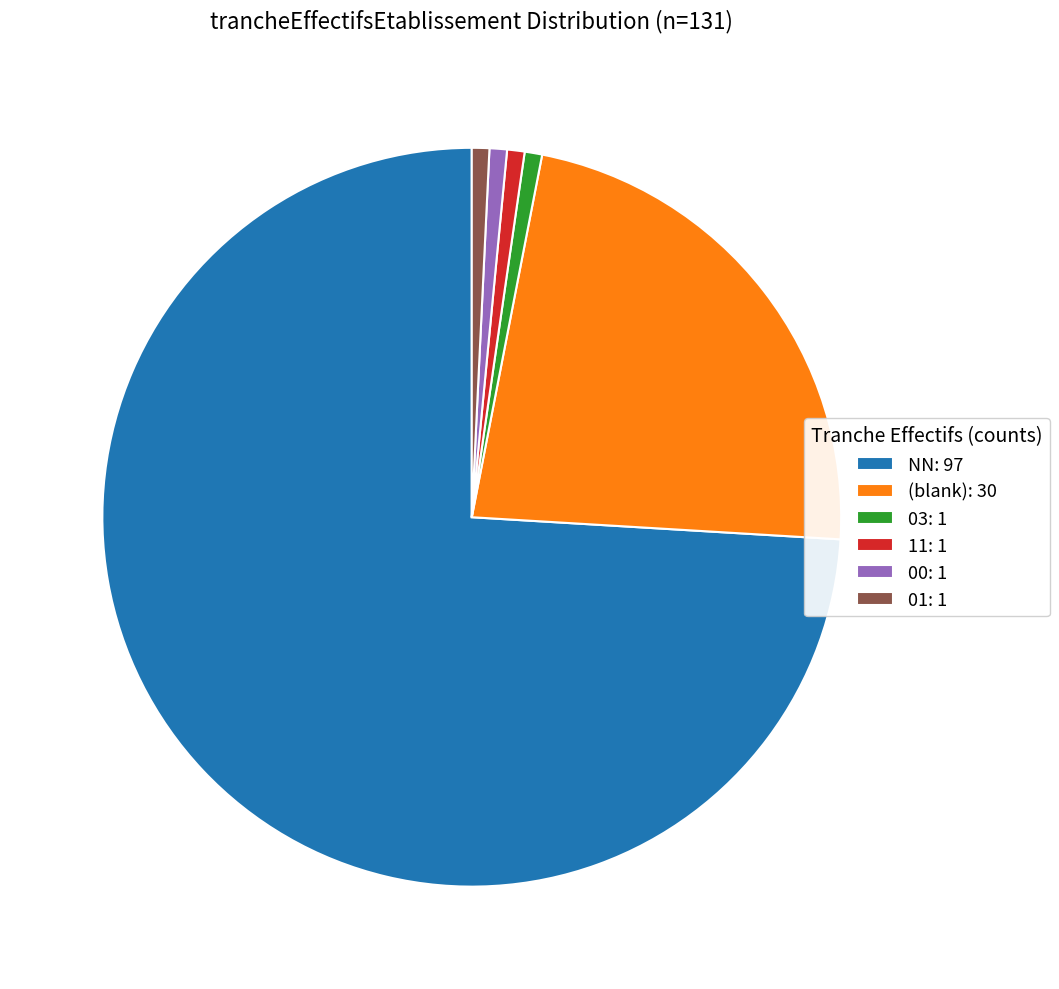

How many segments does this pie chart have?

6